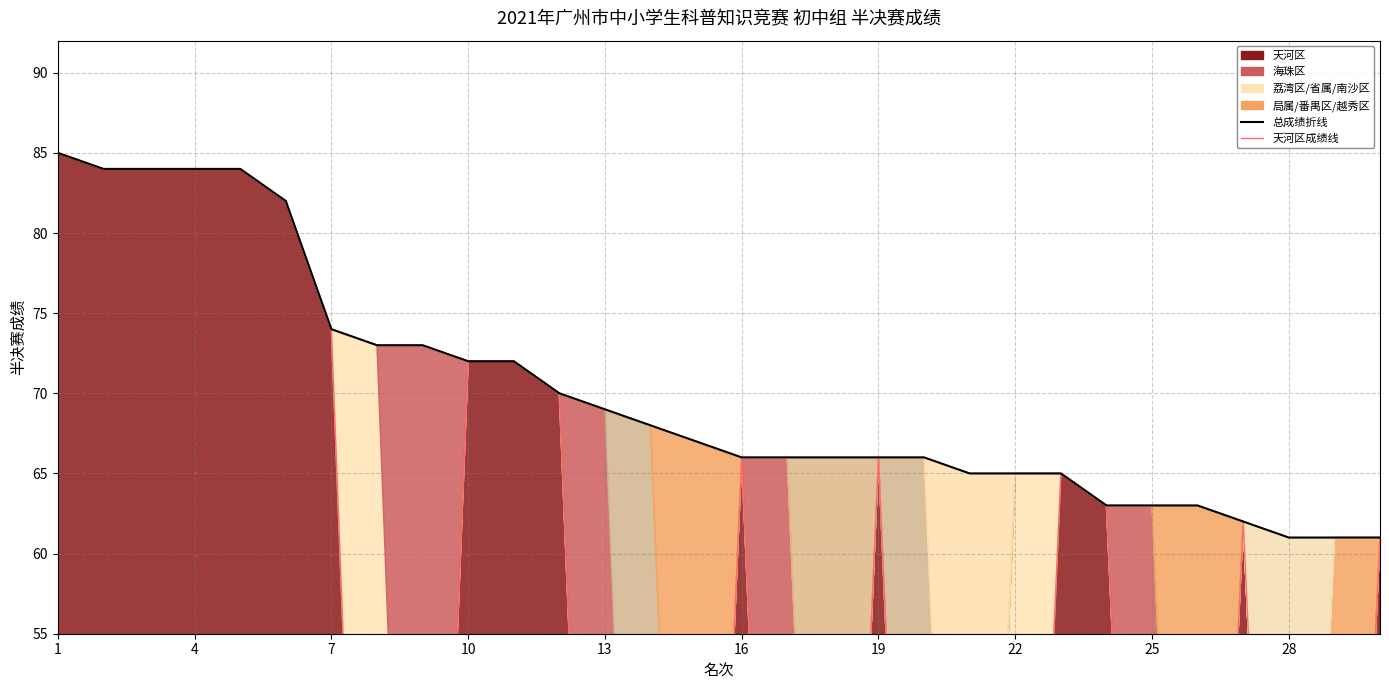

How many values in the 天河区成绩 series exceed 62?

14